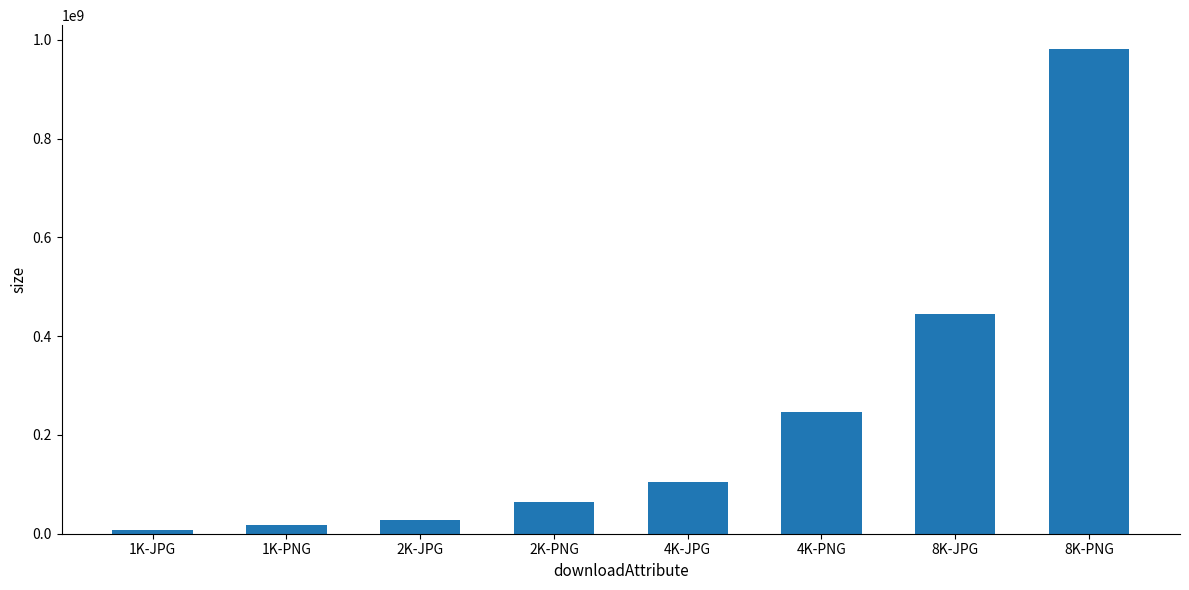

Is it true that the value at 8K-PNG is 1693086118?

False